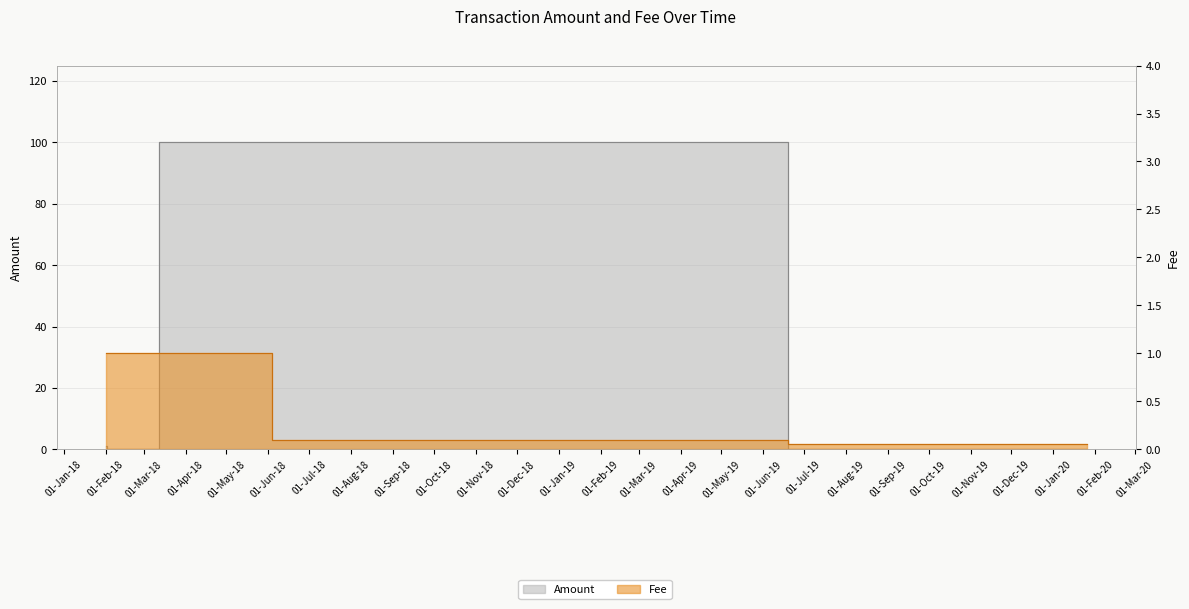

Which category has the lowest value in the Amount series?

2018-02-02